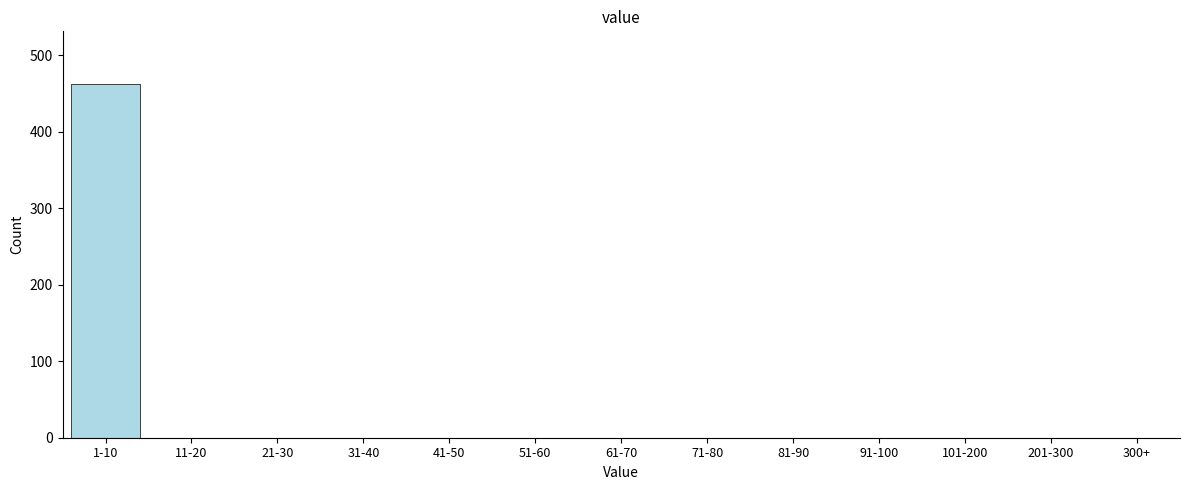

Reading left to right, transcribe all the data shown in this chart.

1-10=462	11-20=0	21-30=0	31-40=0	41-50=0	51-60=0	61-70=0	71-80=0	81-90=0	91-100=0	101-200=0	201-300=0	300+=0